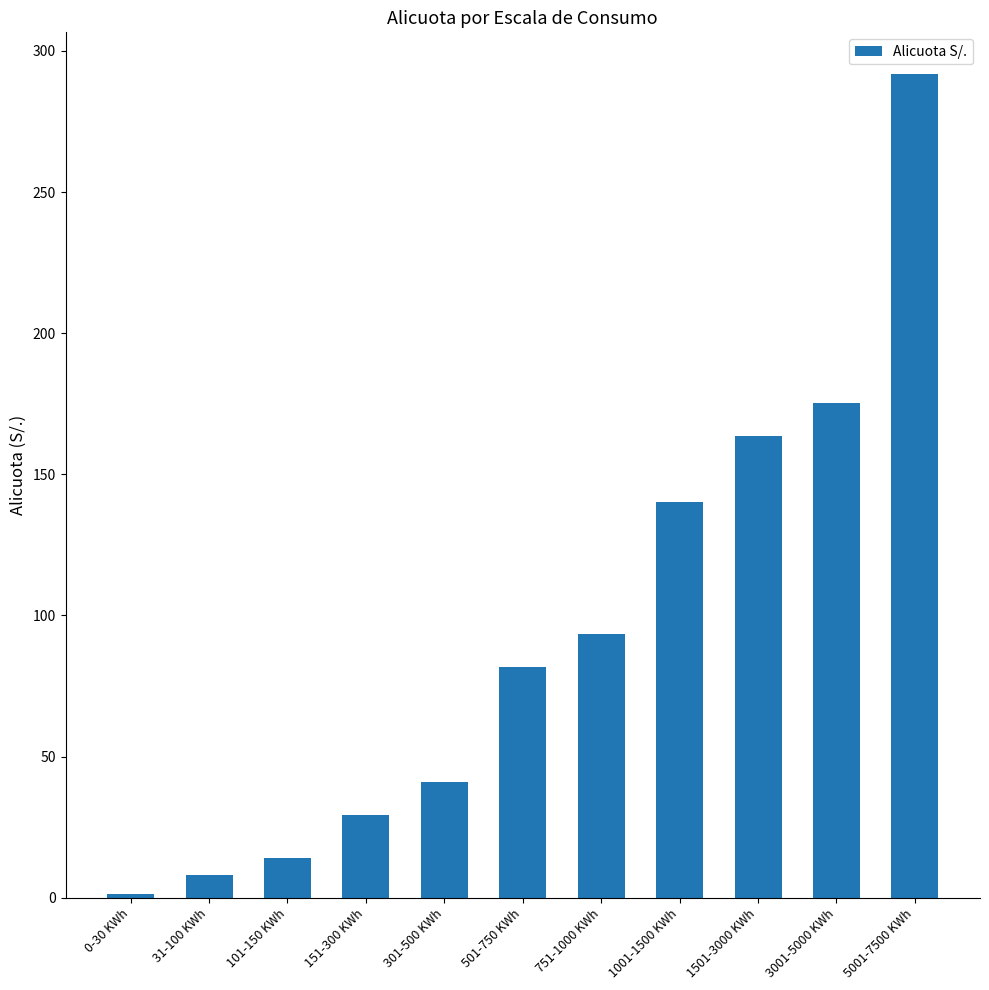

How many data points does each series have?

11